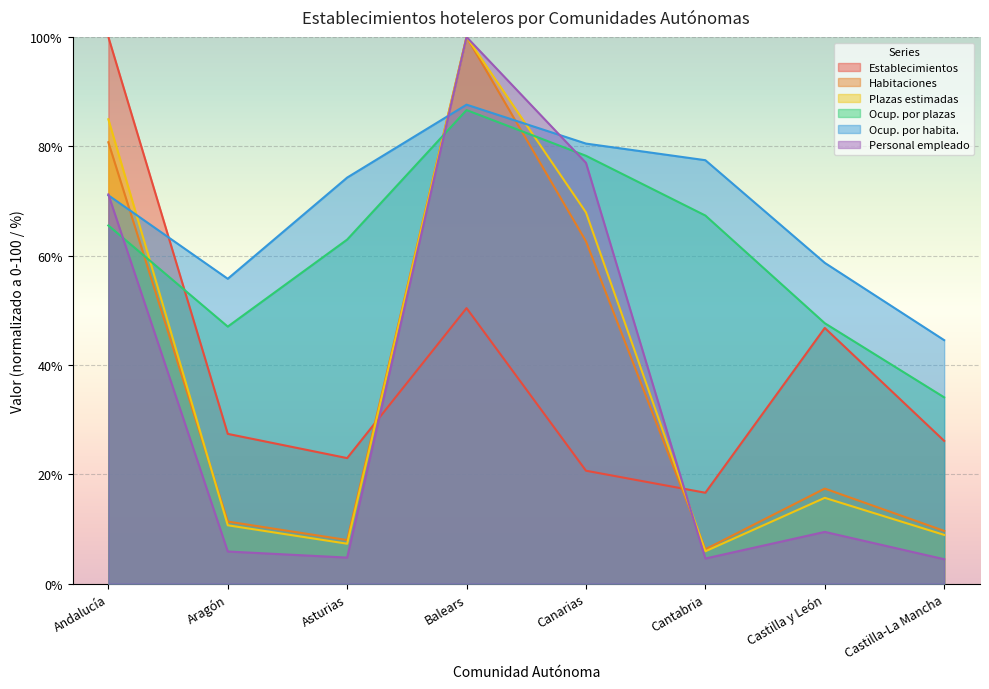

What is the smallest value displayed?

4.5